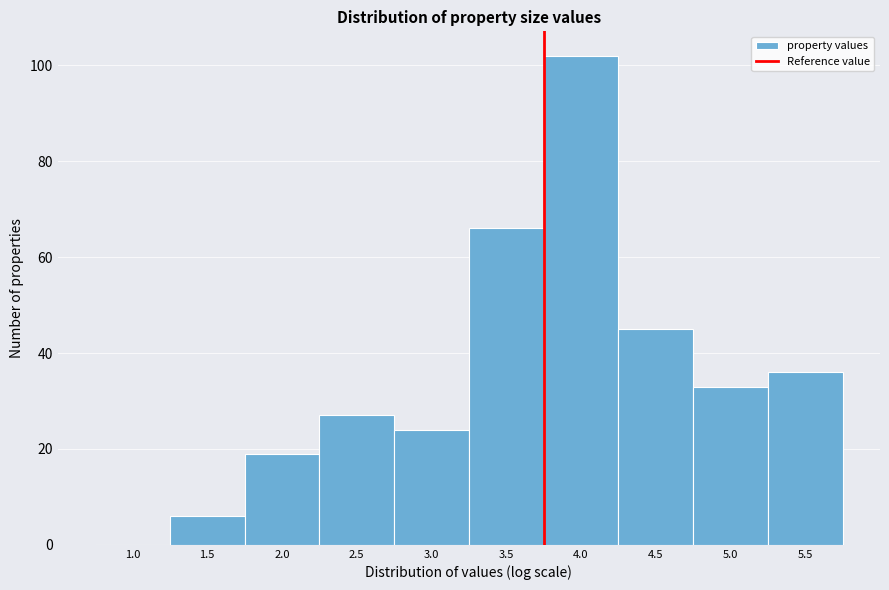

Reading left to right, extract all data points from this chart.

1.0=0	1.5=6	2.0=19	2.5=27	3.0=24	3.5=66	4.0=102	4.5=45	5.0=33	5.5=36